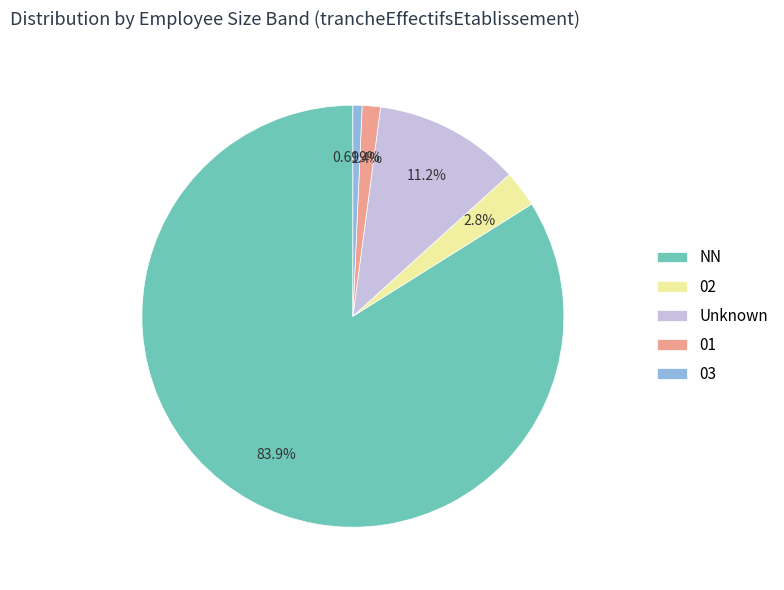

Count the number of slices in the pie.

5